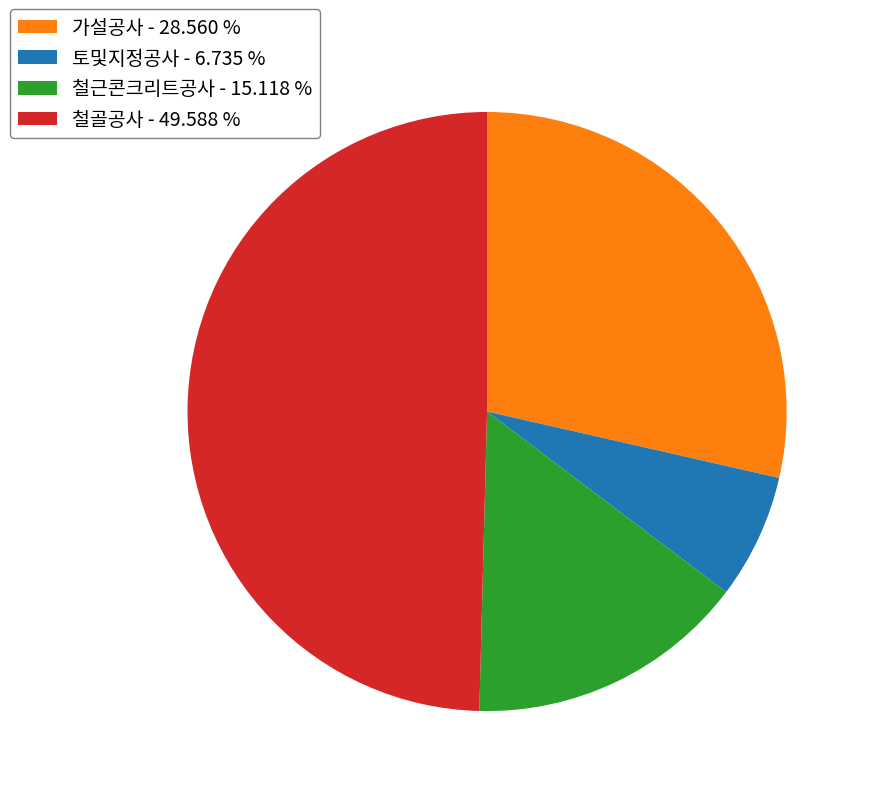

What is the ratio of the value at 철근콘크리트공사 - 15.118 % to the value at 가설공사 - 28.560 %?

0.5